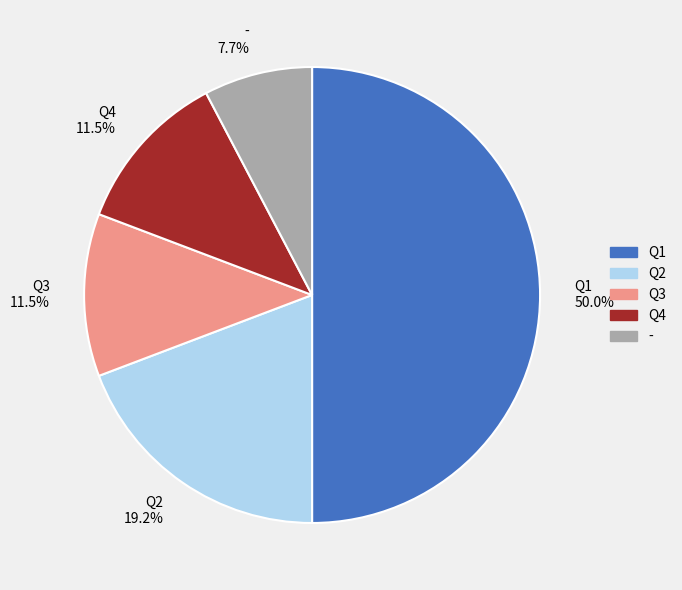

Approximately how many times larger is the value at Q1 compared to -?

6.5